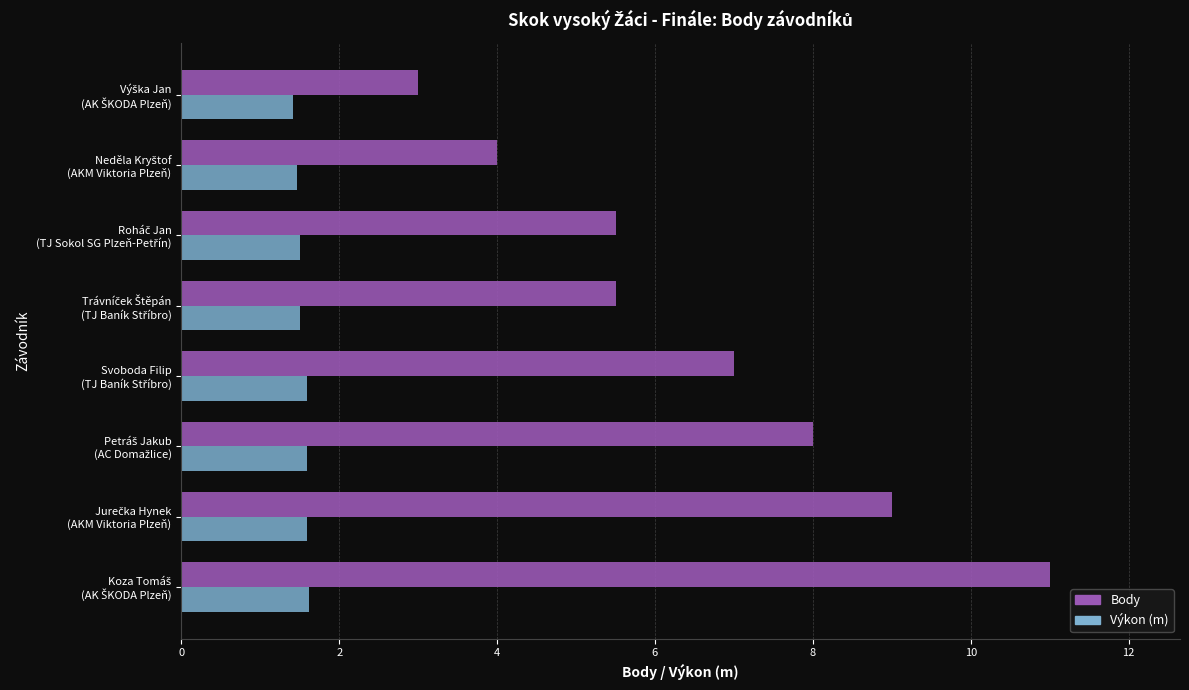

What is the average value of the Výkon (m) series?

1.5